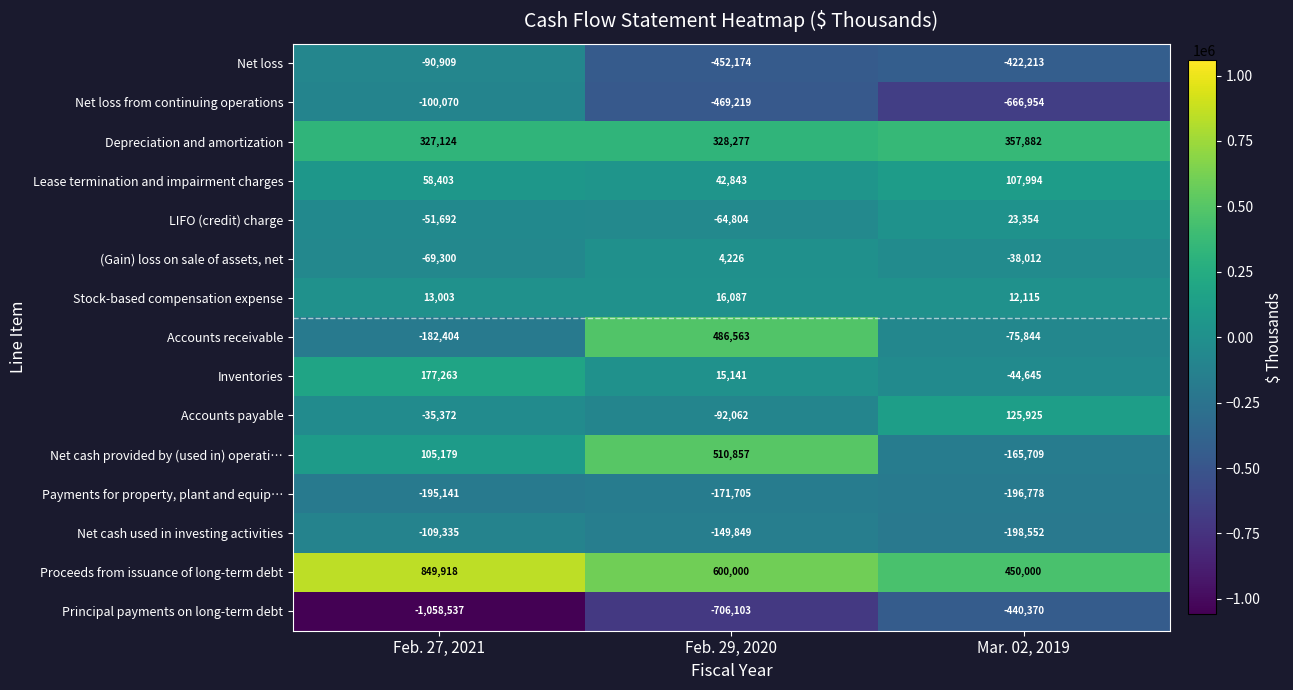

How many categories are shown in the chart?

3